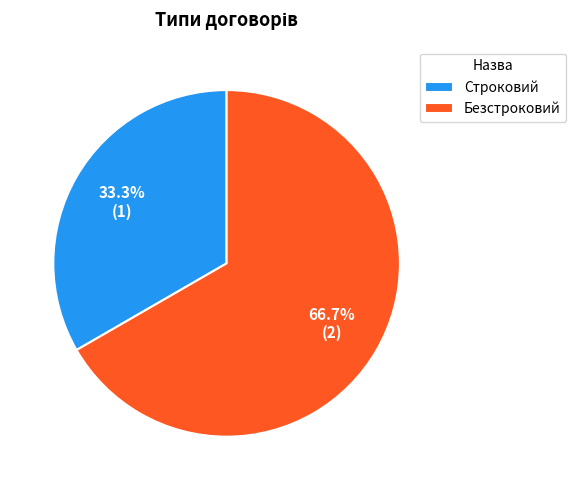

What is the ratio of the value at Строковий to the value at Безстроковий?

0.5